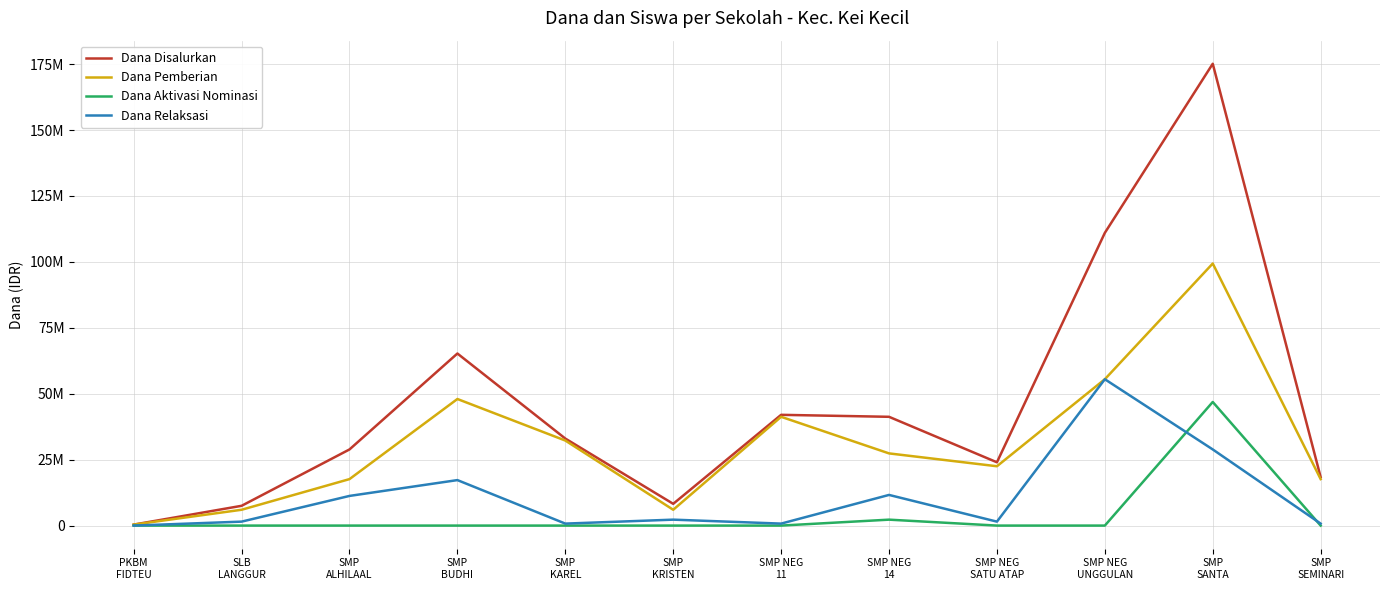

Does the chart have visible grid lines?

Yes